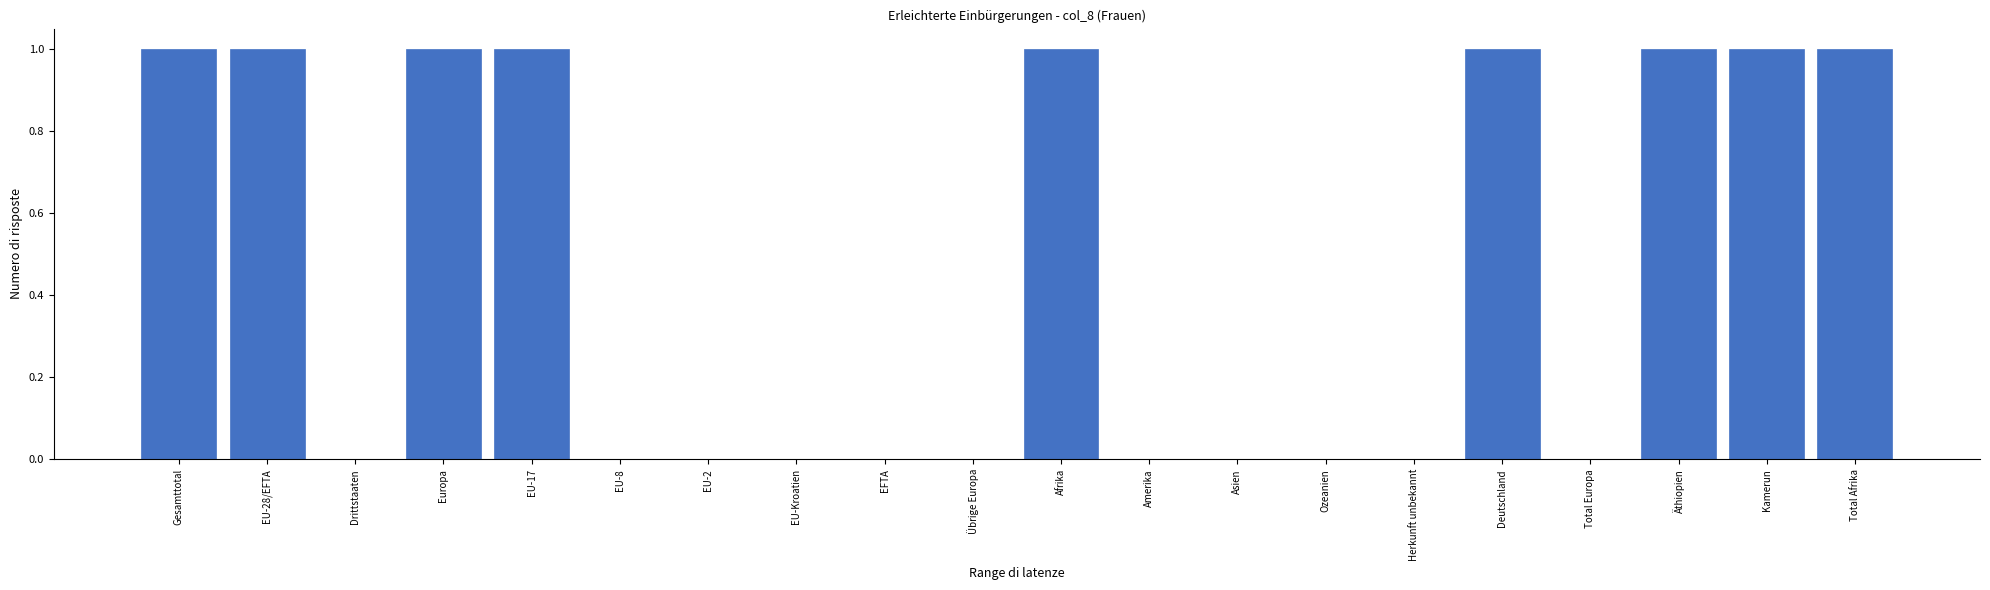

Reading left to right, extract all data points from this chart.

Gesamttotal=1	EU-28/EFTA=1	Drittstaaten=0	Europa=1	EU-17=1	EU-8=0	EU-2=0	EU-Kroatien=0	EFTA=0	Übrige Europa=0	Afrika=1	Amerika=0	Asien=0	Ozeanien=0	Herkunft unbekannt=0	Deutschland=1	Total Europa=0	Äthiopien=1	Kamerun=1	Total Afrika=1